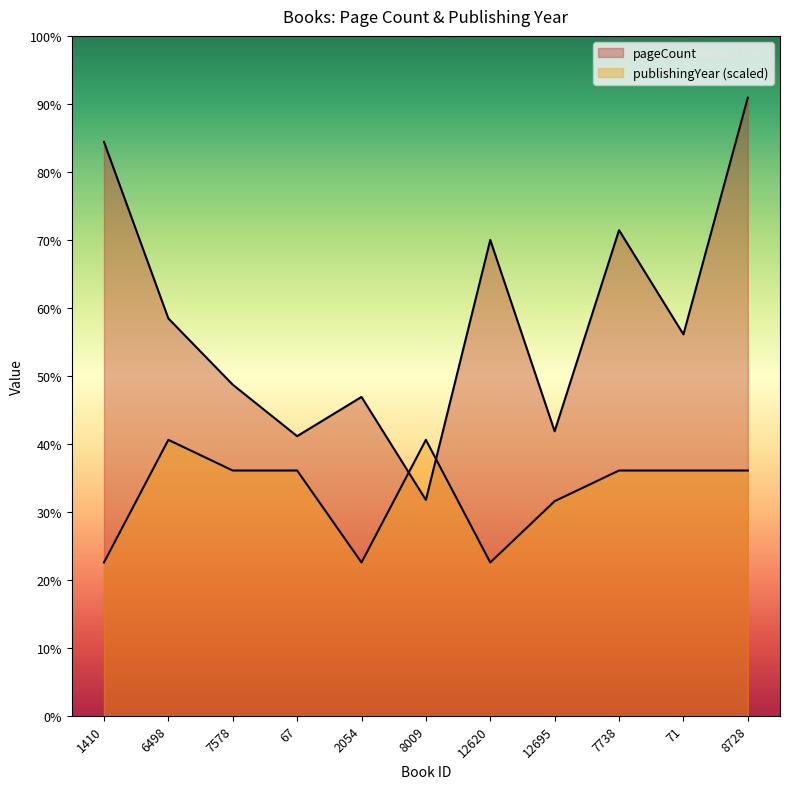

Which series has the largest range (max minus min)?

pageCount